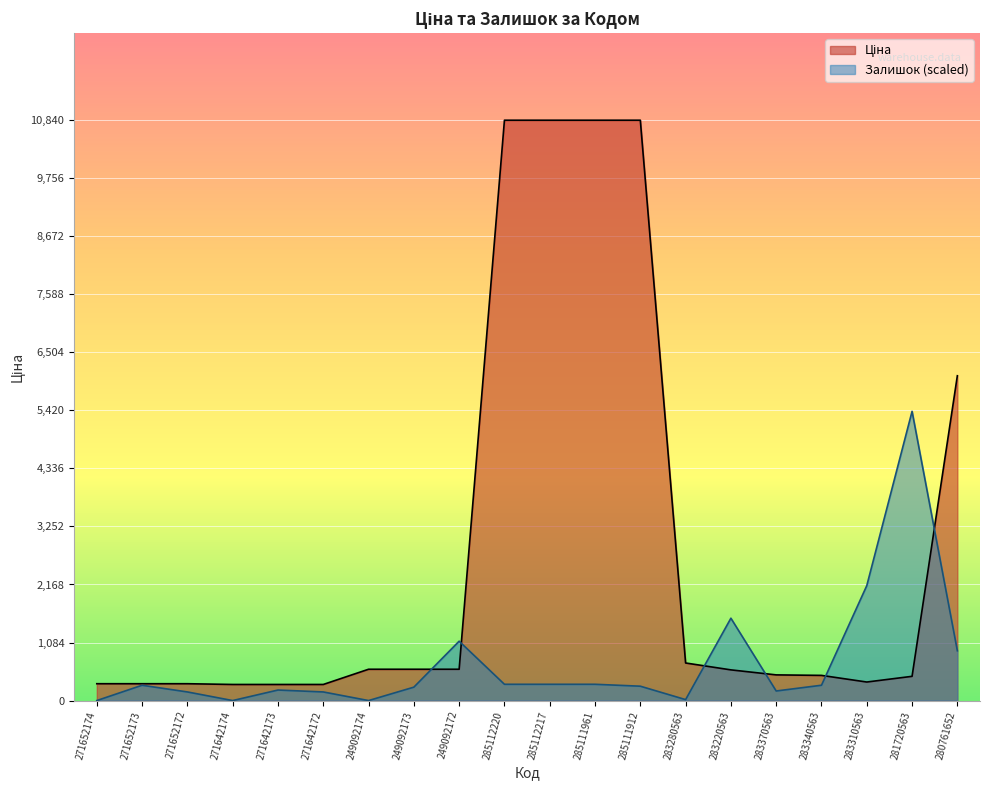

Reading right to left, what are all the values shown in this chart?

Ціна: 280761652=6067.2	281720563=452.7	283310563=346.3	283340563=470.3	283370563=479.6	283220563=573.2	283280563=701.9	285111912=10840.1	285111961=10840.1	285112217=10840.1	285112220=10840.1	249092172=584.9	249092173=584.9	249092174=584.9	271642172=300.6	271642173=300.6	271642174=300.6	271652172=314.7	271652173=314.7	271652174=314.7
Залишок: 280761652=930.2	281720563=5402.2	283310563=2146.6	283340563=286.2	283370563=178.9	283220563=1538.4	283280563=17.9	285111912=268.3	285111961=304.1	285112217=304.1	285112220=304.1	249092172=1109.1	249092173=250.4	249092174=0.0	271642172=161.0	271642173=196.8	271642174=0.0	271652172=161.0	271652173=286.2	271652174=0.0